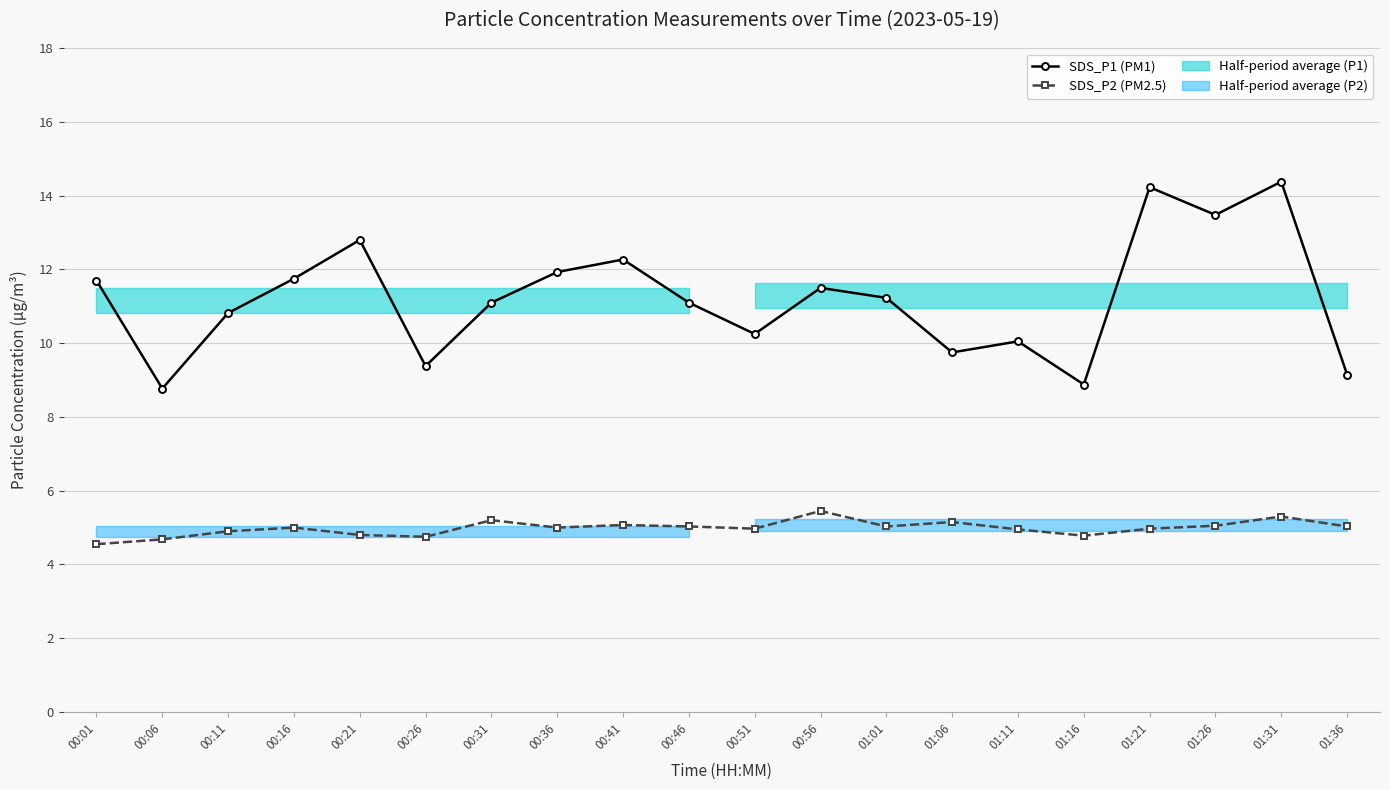

Does the chart display data point markers on the line(s)?

Yes